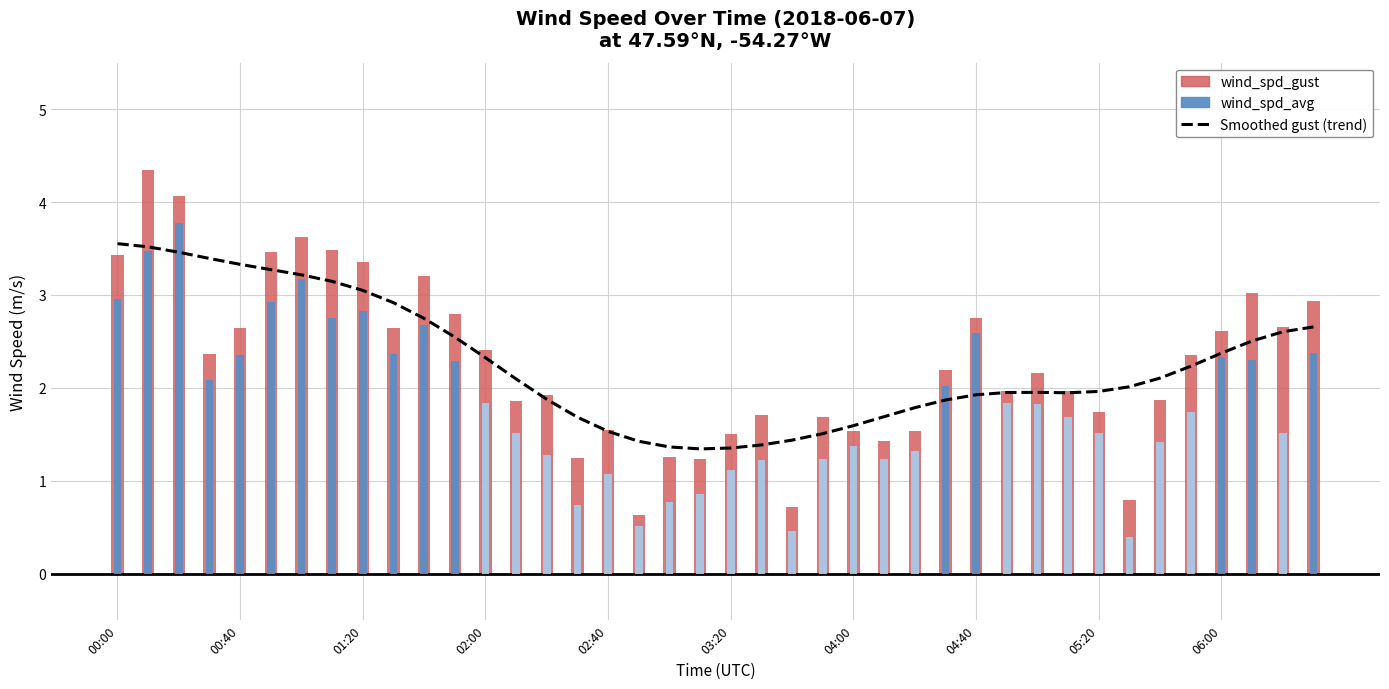

Rank the series at 03:20 from highest to lowest value.

wind_spd_gust, Smoothed gust (trend), wind_spd_avg